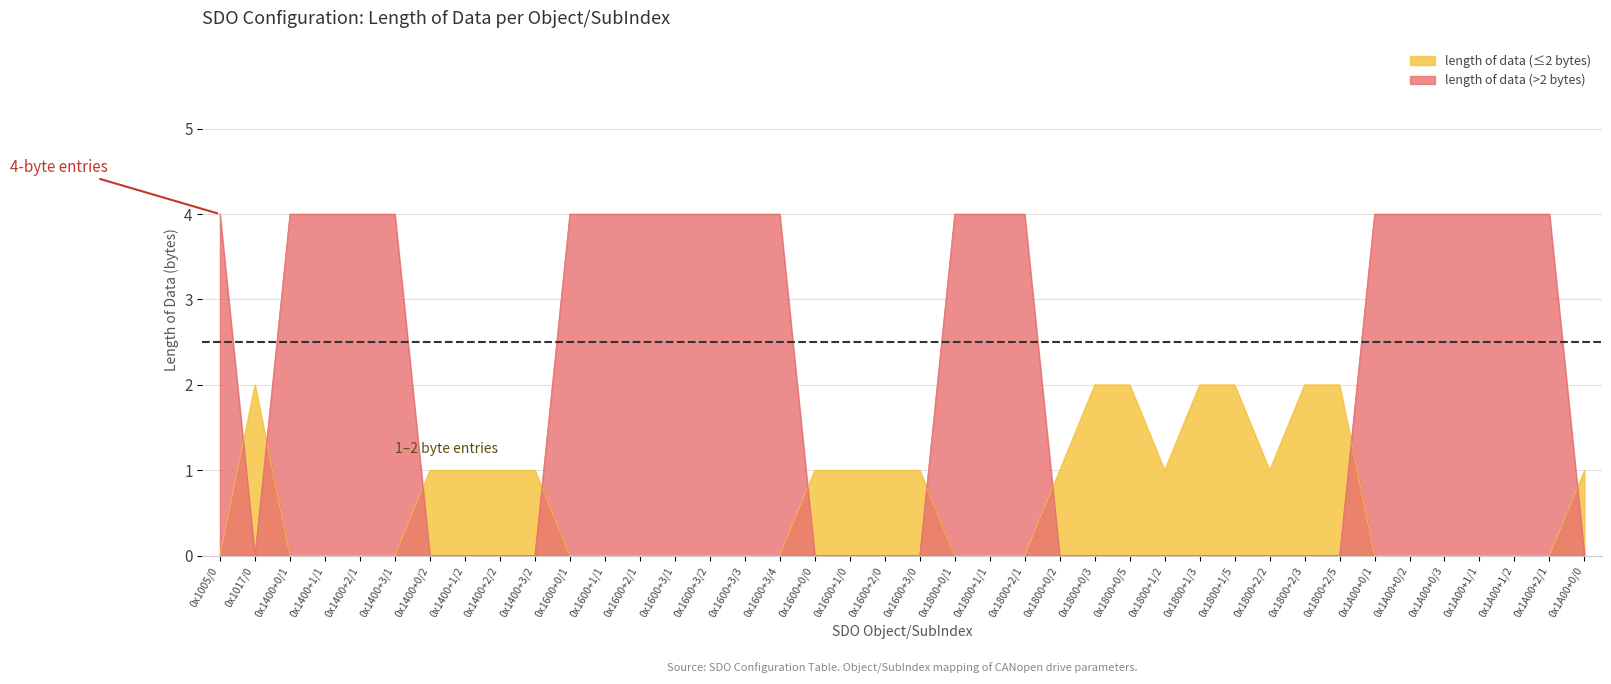

Does the chart have visible grid lines?

Yes